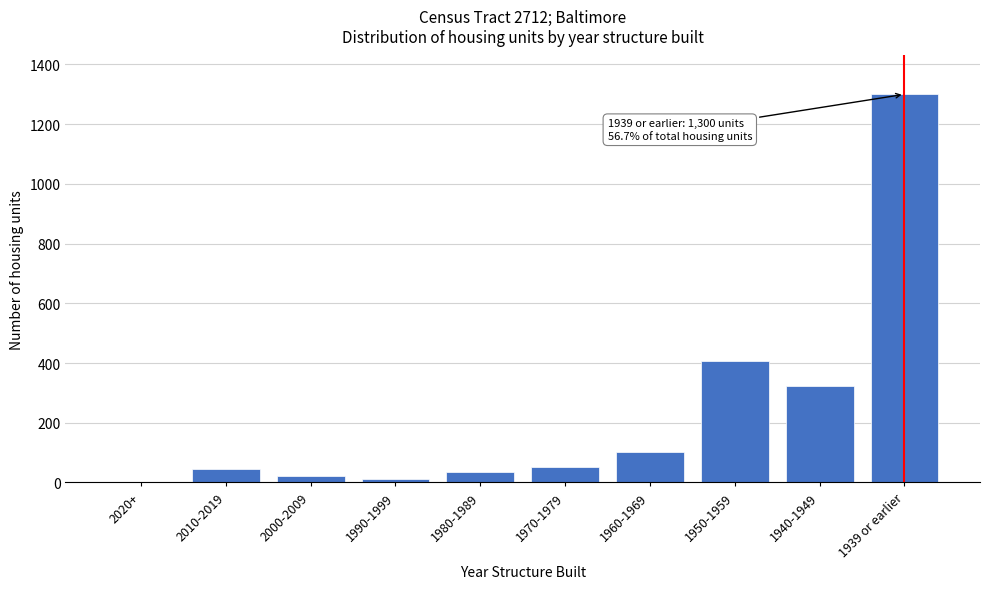

Reading left to right, transcribe all the data shown in this chart.

2020+=0	2010-2019=44	2000-2009=21	1990-1999=10	1980-1989=34	1970-1979=53	1960-1969=102	1950-1959=407	1940-1949=323	1939 or earlier=1300